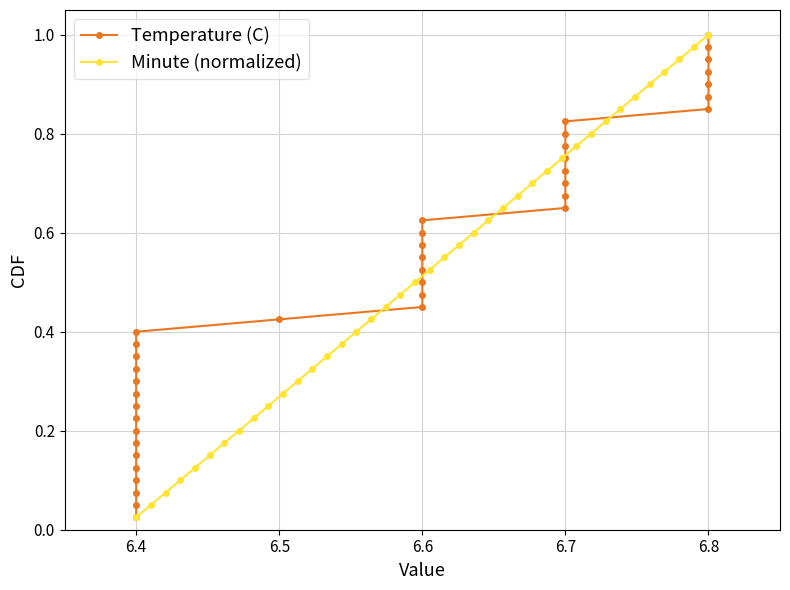

True or false: Minute (normalized) has more than 2 interior local peaks.

False